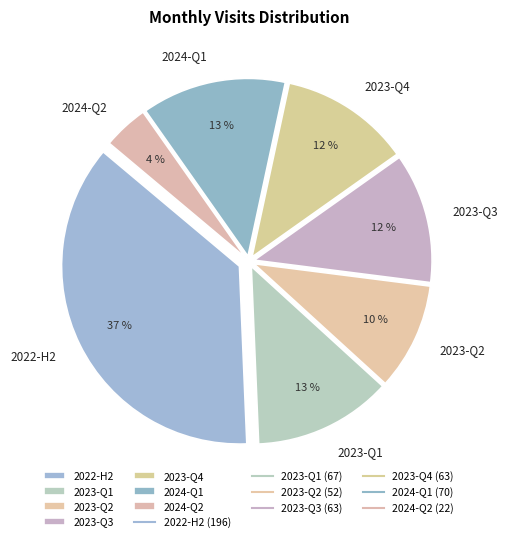

To the nearest percent, what is the combined percentage of 2022-H2 and 2024-Q1?

50%